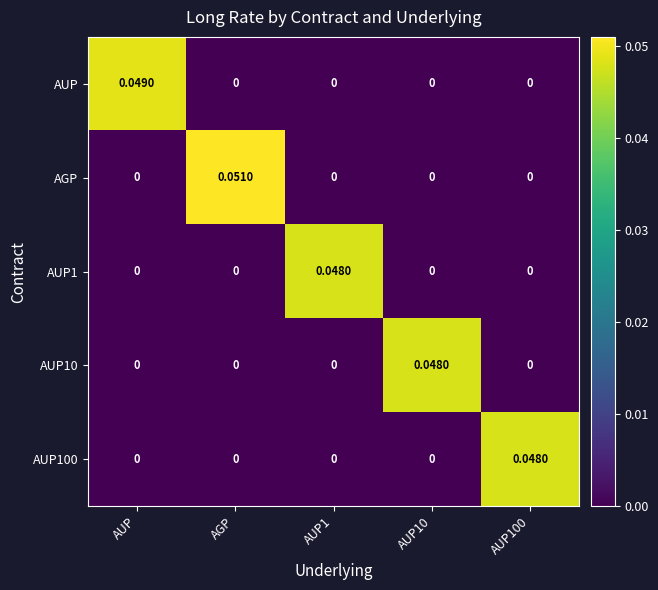

At which category is the sum across all series the highest?

AGP